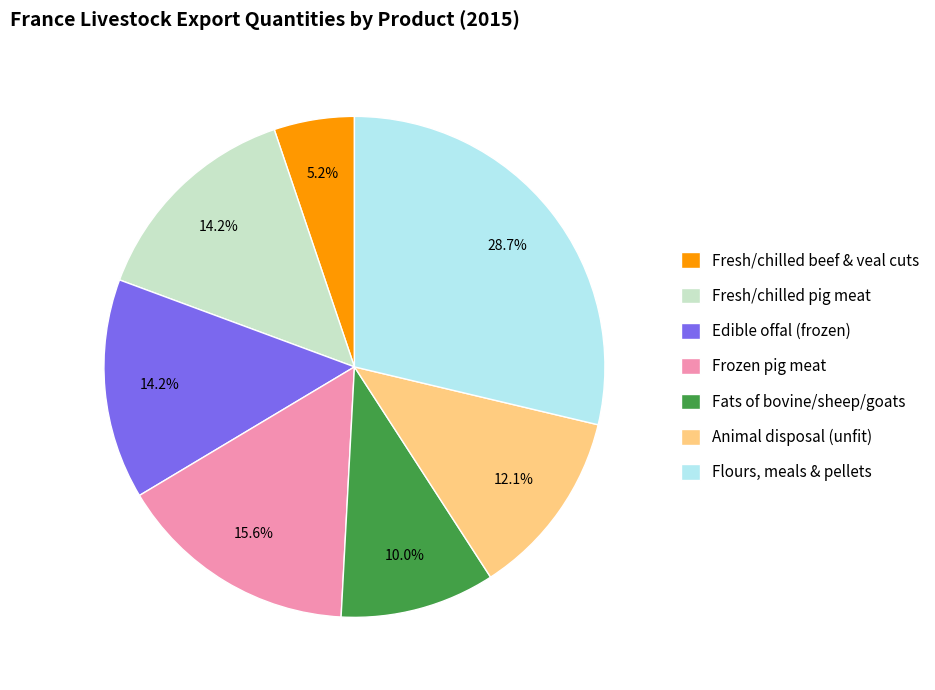

To the nearest percent, what is the combined percentage of Fresh/chilled beef & veal cuts and Fresh/chilled pig meat?

19%